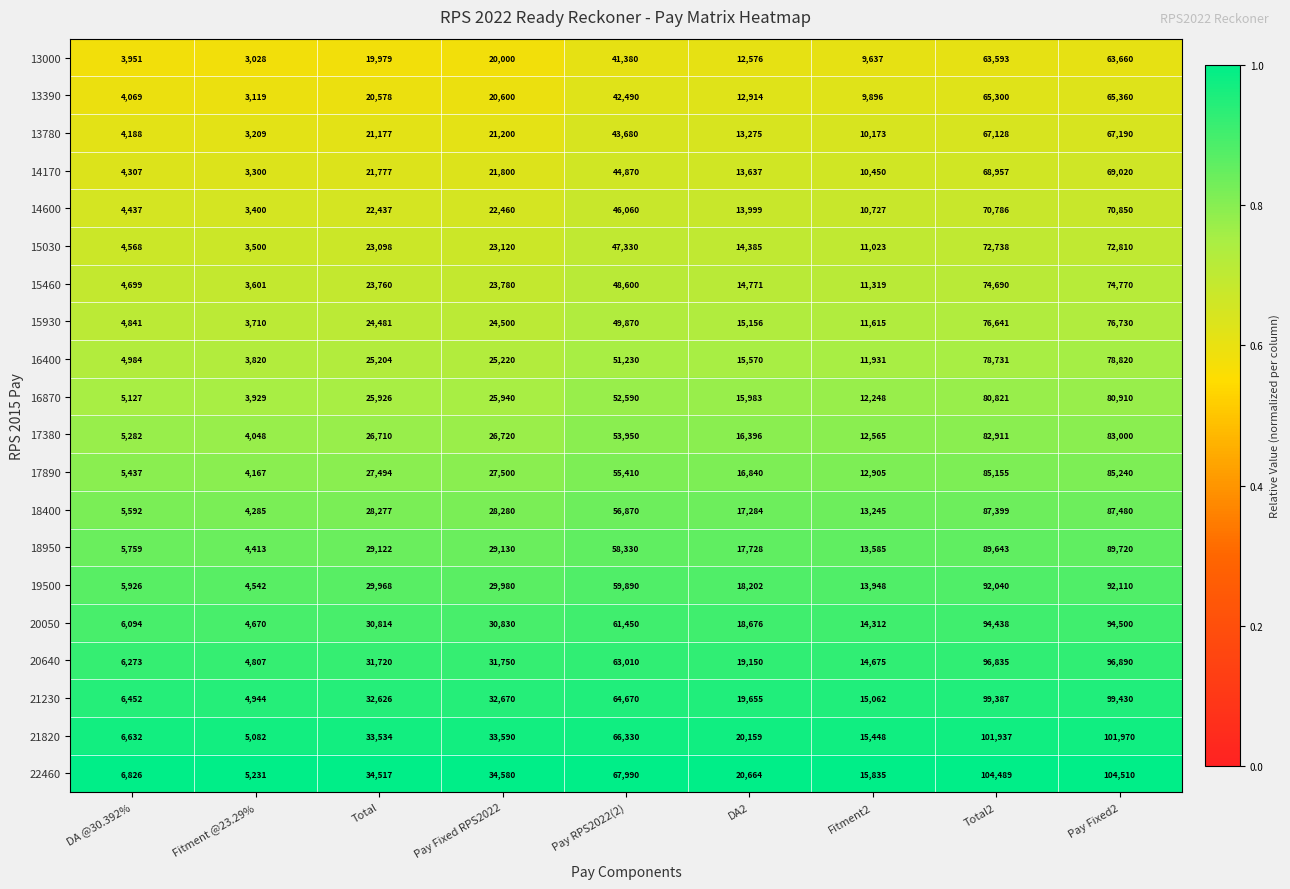

What is the greatest value displayed?

104510